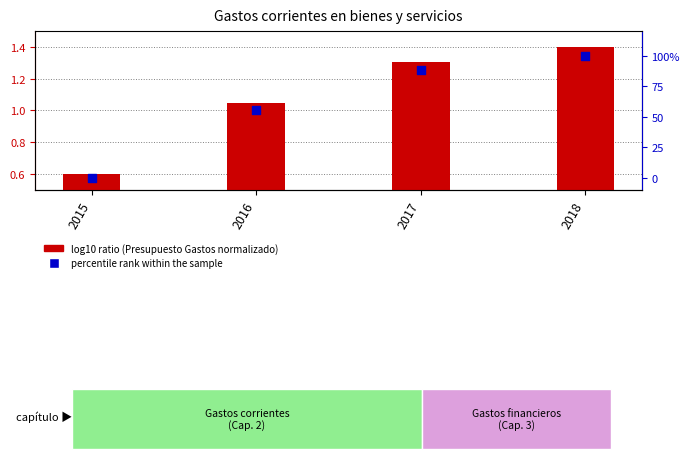

Which series reaches the minimum Y coordinate?

percentile rank within the sample